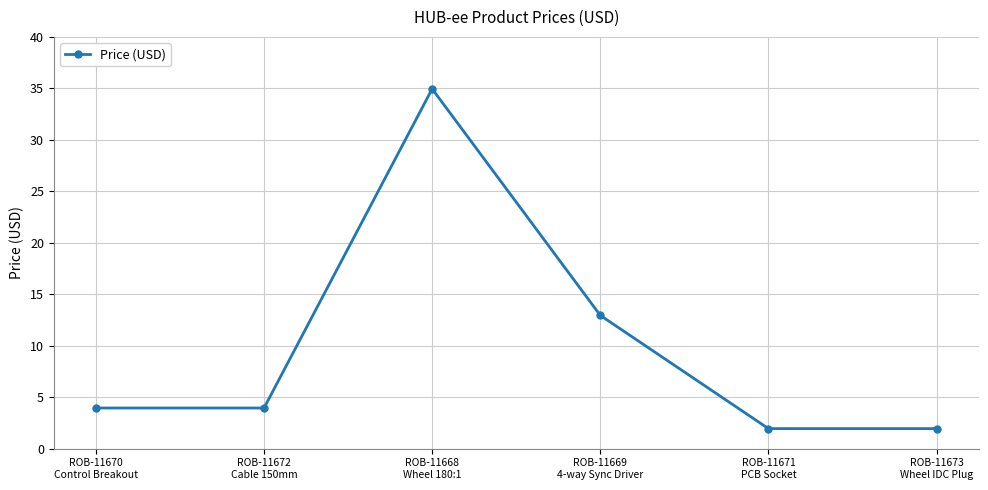

How many interior local peaks (higher than both neighbors) does the data have?

1